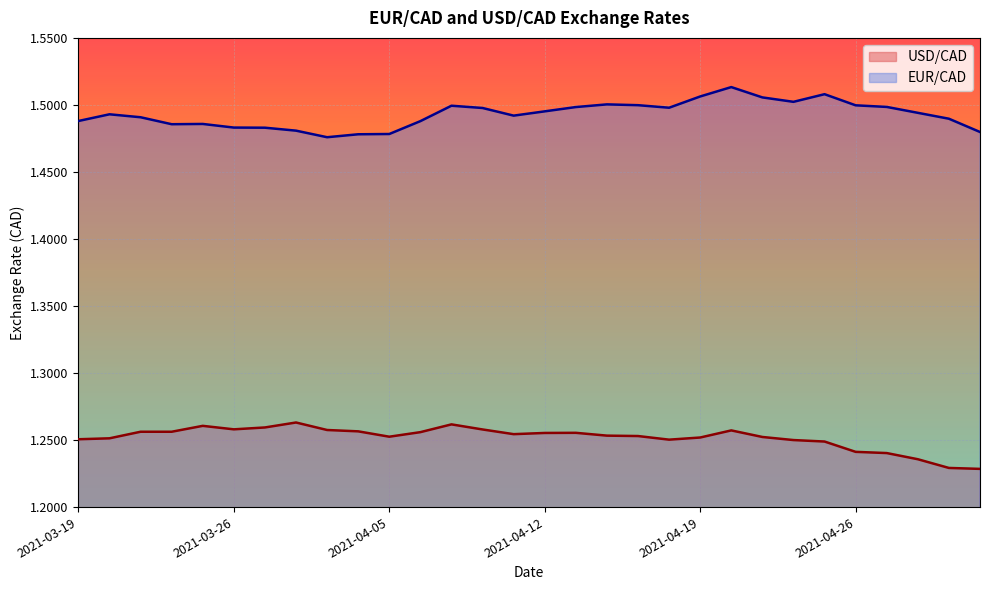

Between 2021-03-29 and 2021-04-13, which series saw the biggest shift?

EUR/CAD